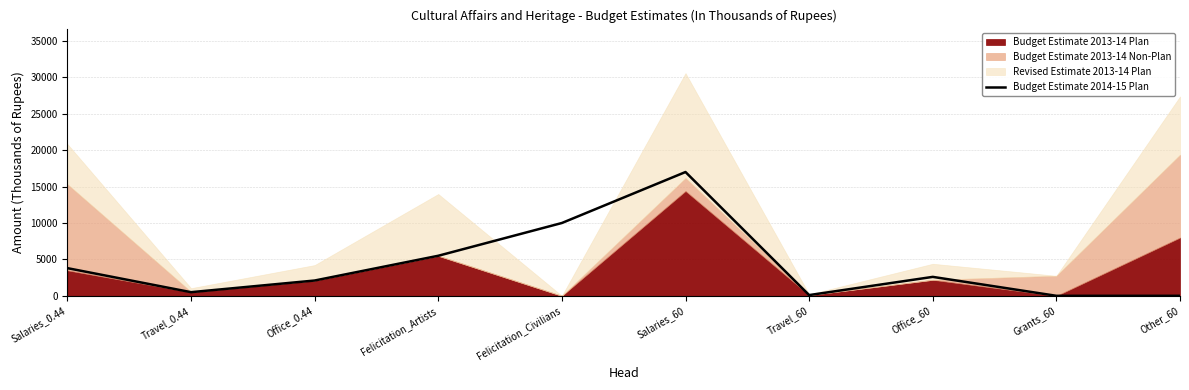

Which label corresponds to the smallest value in the chart?

Grants_60